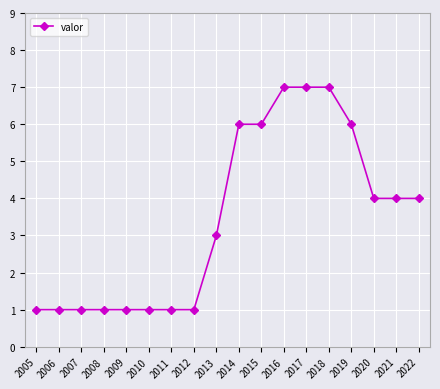

How many lines are shown in the chart?

1